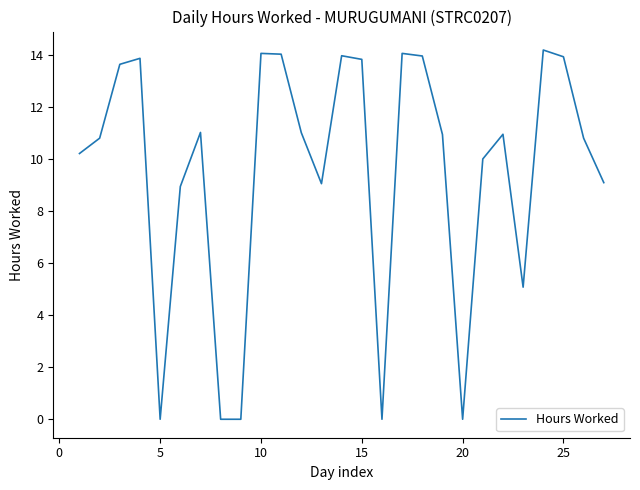

What is the difference between the maximum and minimum values?

14.2